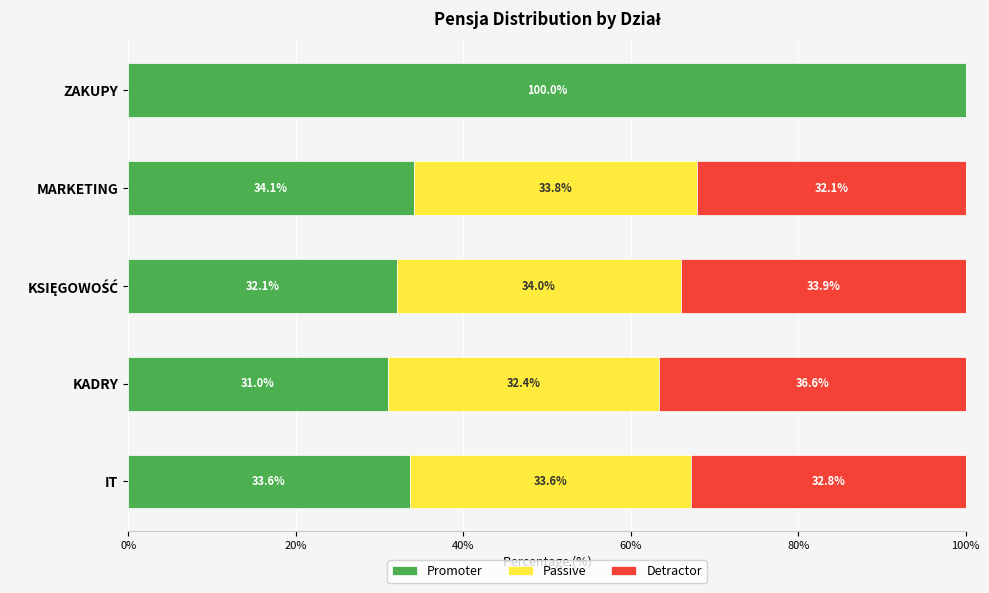

True or false: Promoter has a value of 56.0 at MARKETING.

False